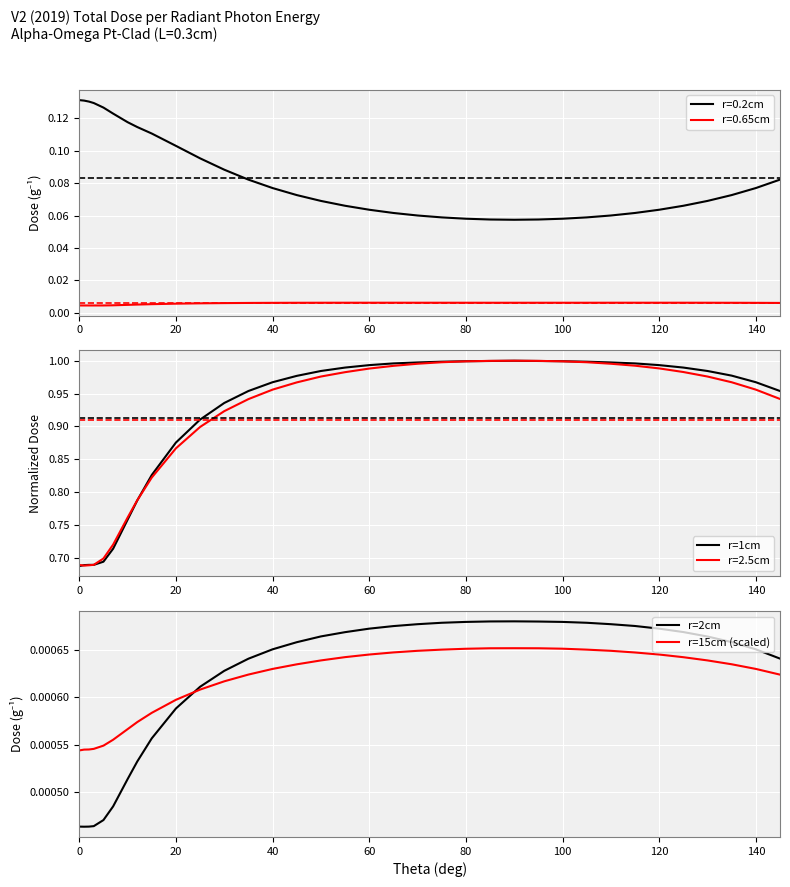

How many times do r=2cm and r=15cm (scaled) cross each other?

1